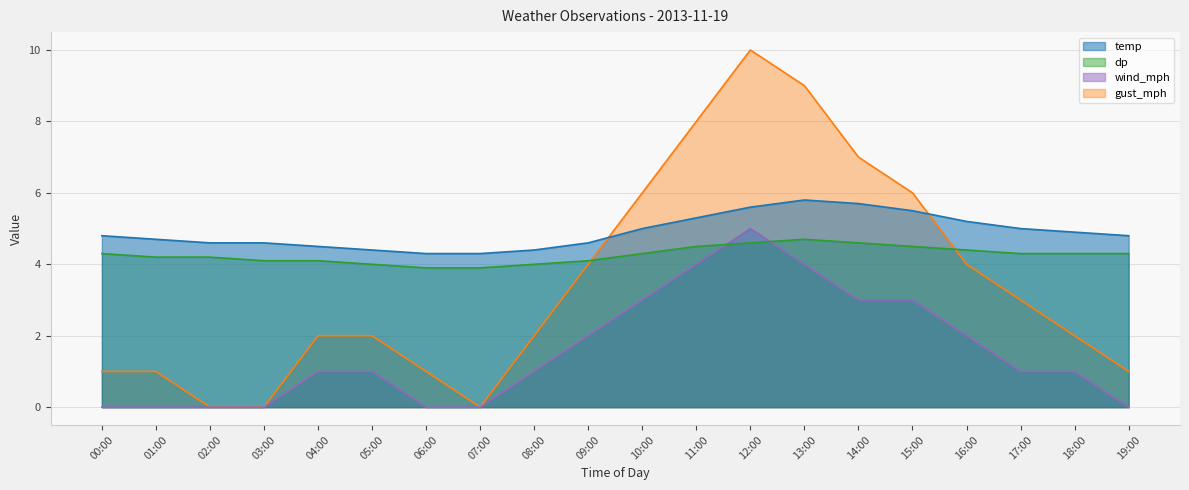

The temp series shows 4.6 at 02:00. True or false?

True